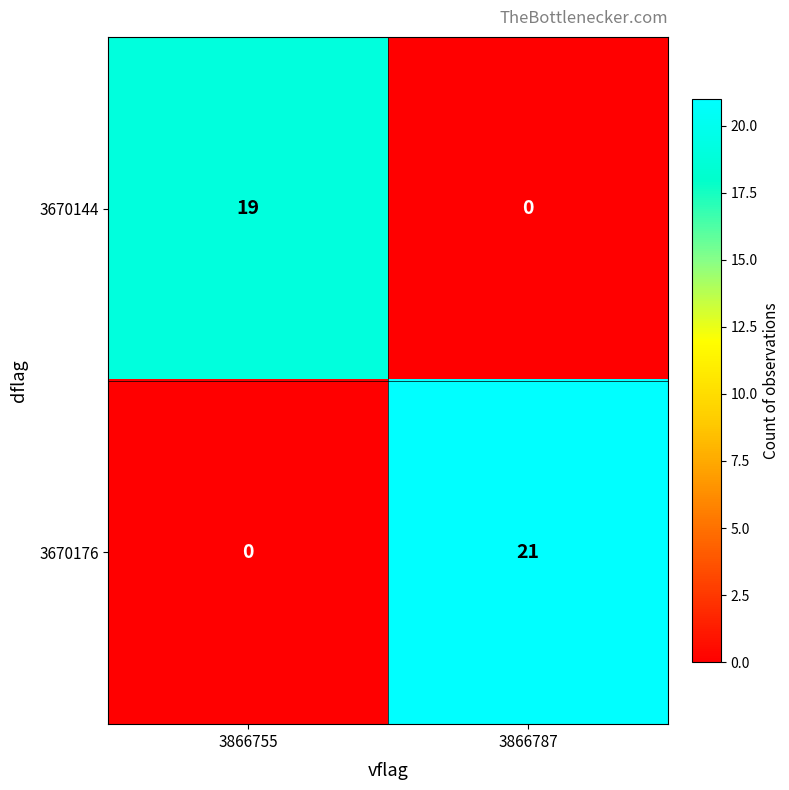

Which series has the widest spread of values?

3670176